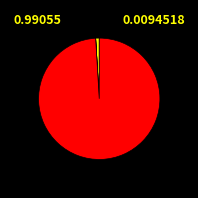

Does any single category account for the majority?

Yes